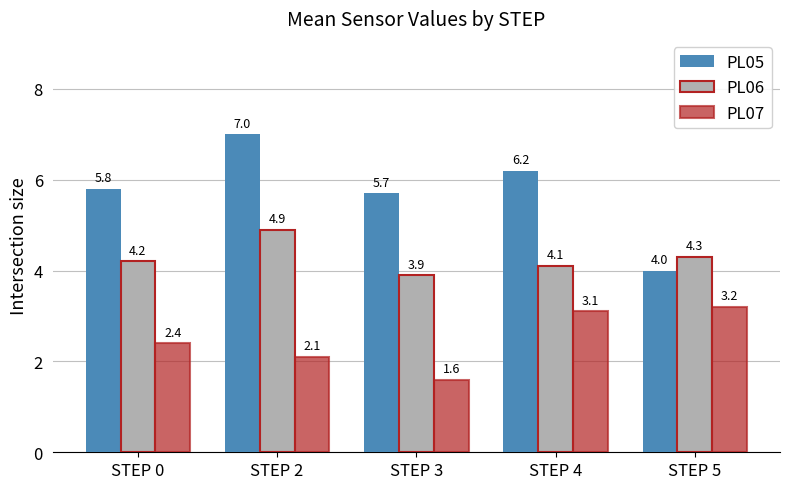

What is the minimum value shown in the chart?

1.6